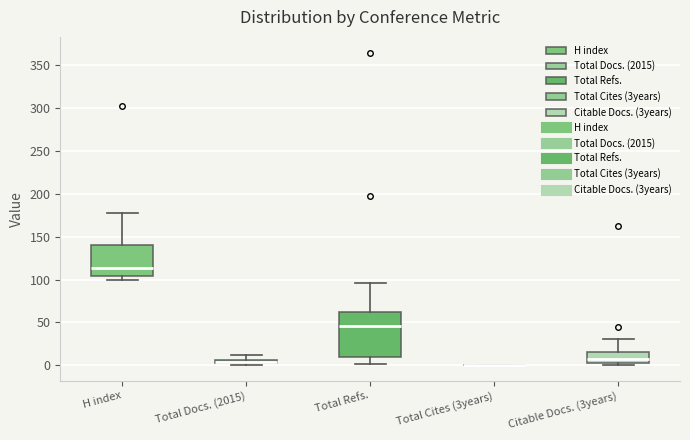

Where is the upper edge of the box for Total Docs. (2015) on the y-axis? The values are not printed on the chart, so give them approximately, as read against the axis.

5